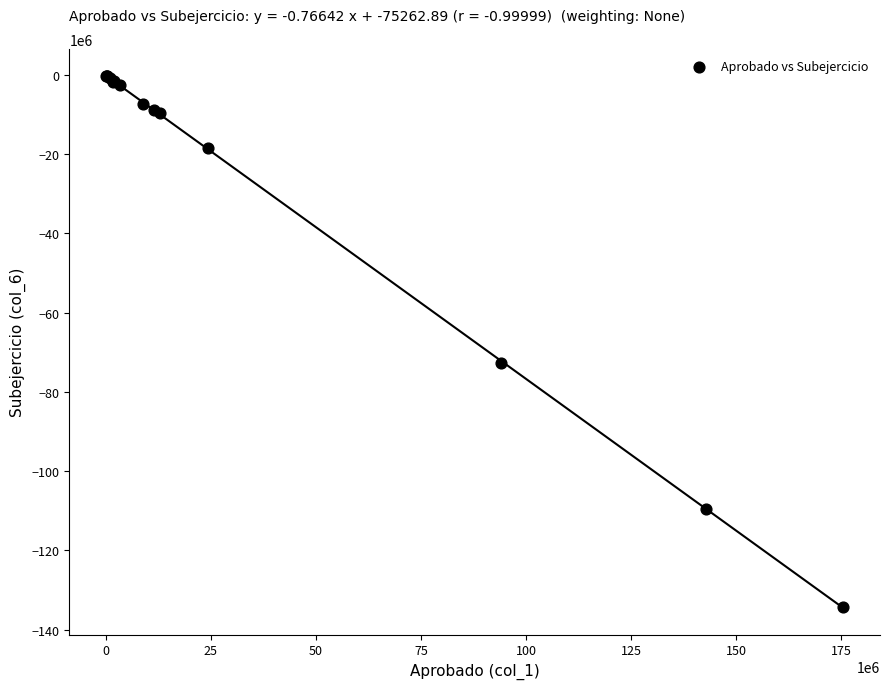

What Y value in the scatter plot is closest to -67248924?

-72592566.9